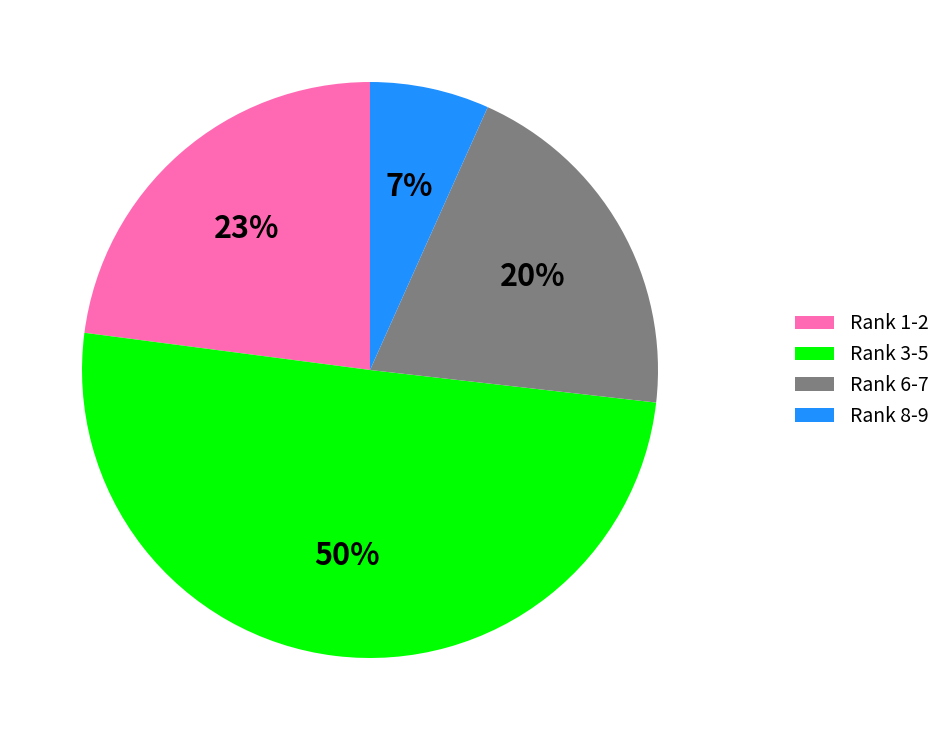

How many slices are in this pie chart?

4